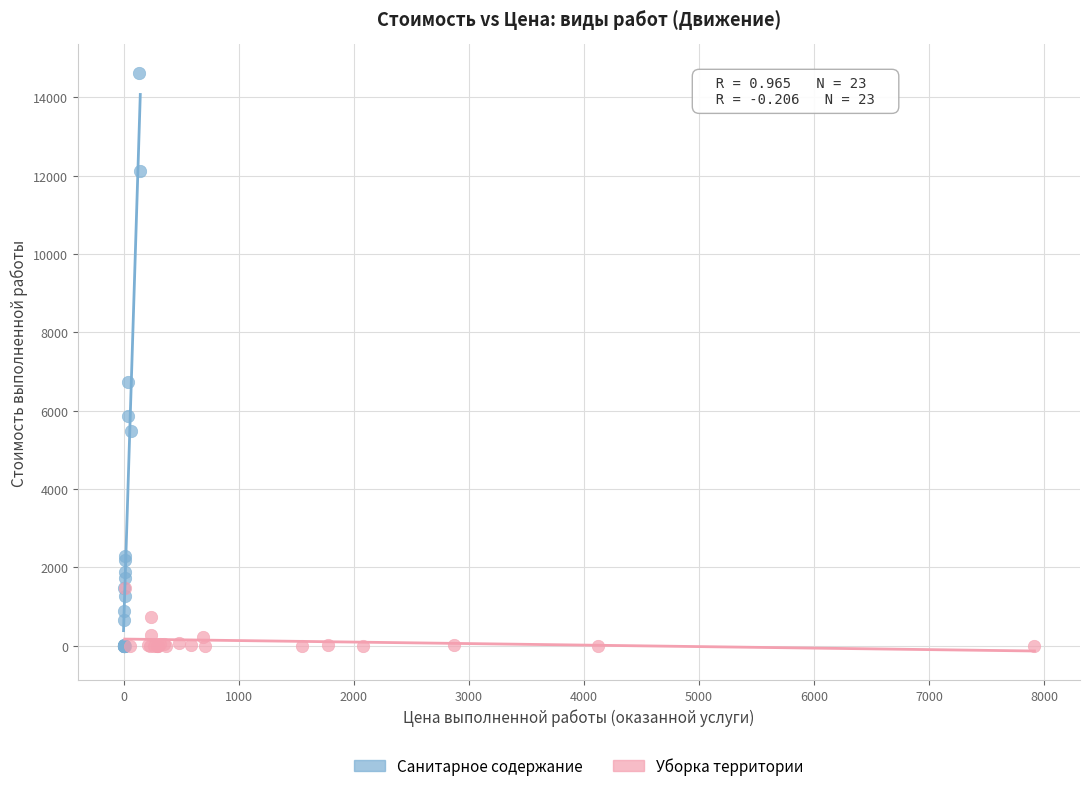

Which series reaches the maximum Y coordinate?

Санитарное содержание